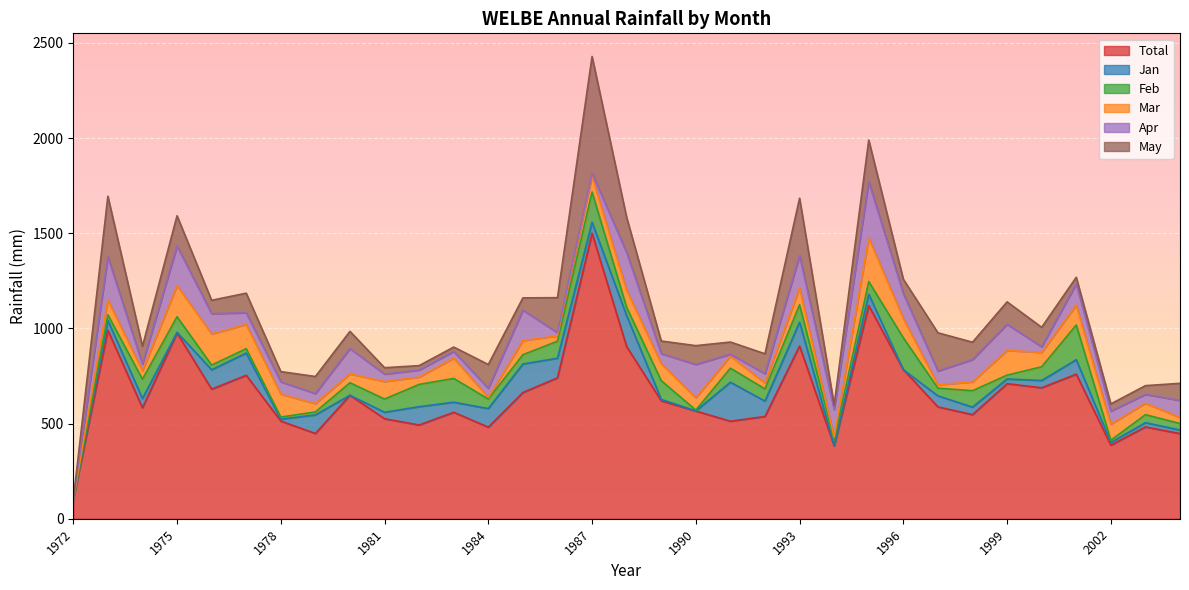

At 2002, list the series in order from smallest to largest.

Feb, Jan, May, Apr, Mar, Total